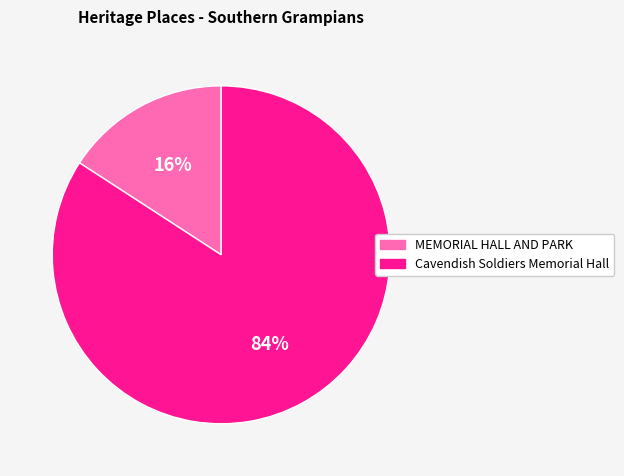

Count the number of slices in the pie.

2